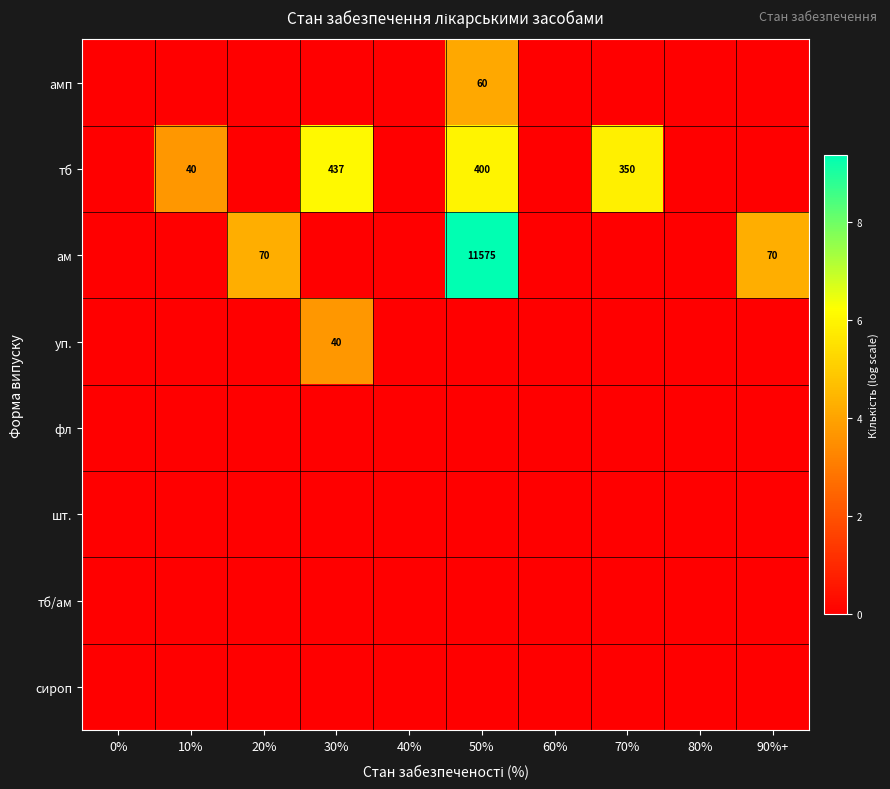

True or false: ам has a value of 96 at 20%.

False